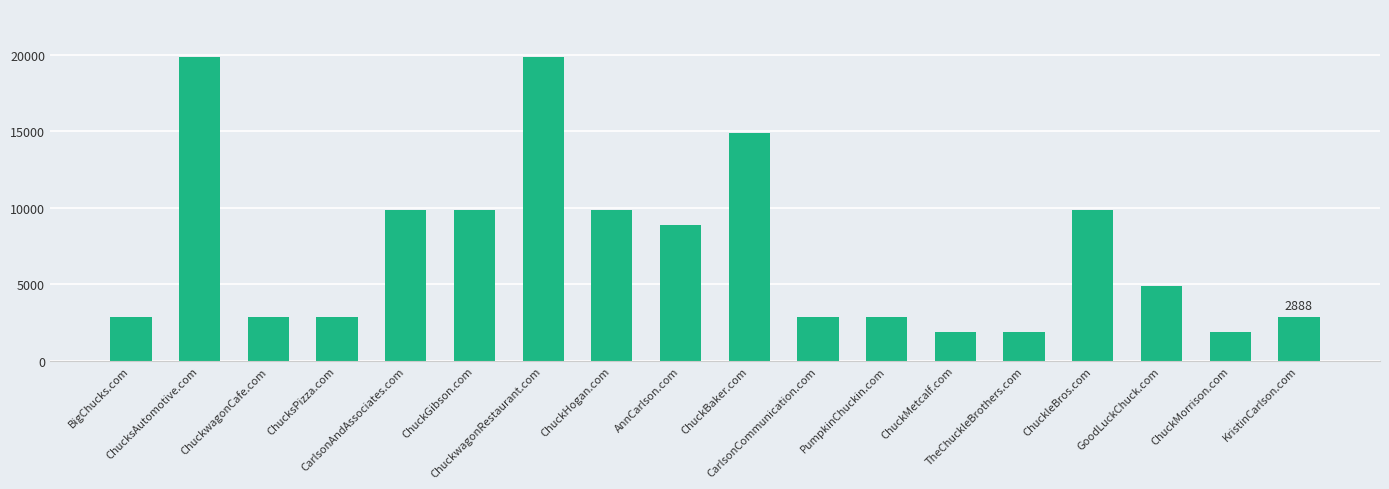

The value at ChucksAutomotive.com is 19888. True or false?

True